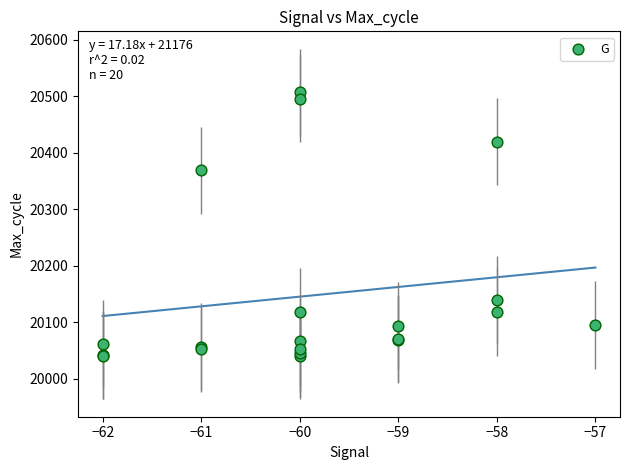

What Y value in the scatter plot is closest to 20274?

20369